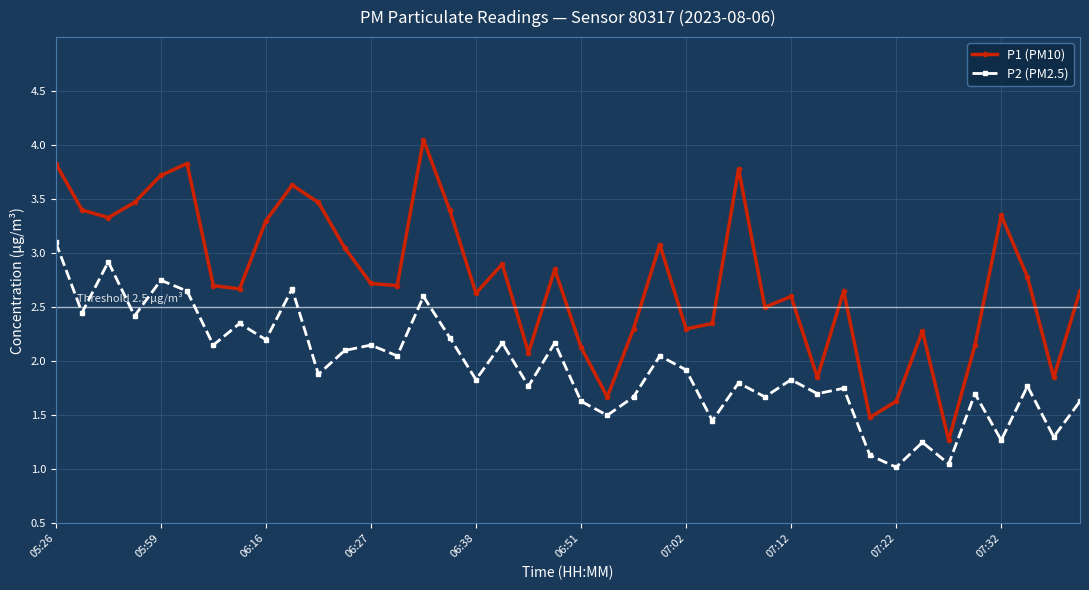

True or false: P2 (PM2.5) and P1 (PM10) cross at least once.

False